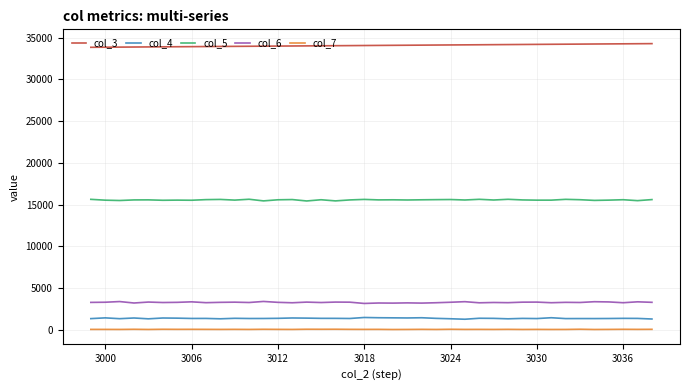

True or false: col_4 and col_6 cross at least once.

False